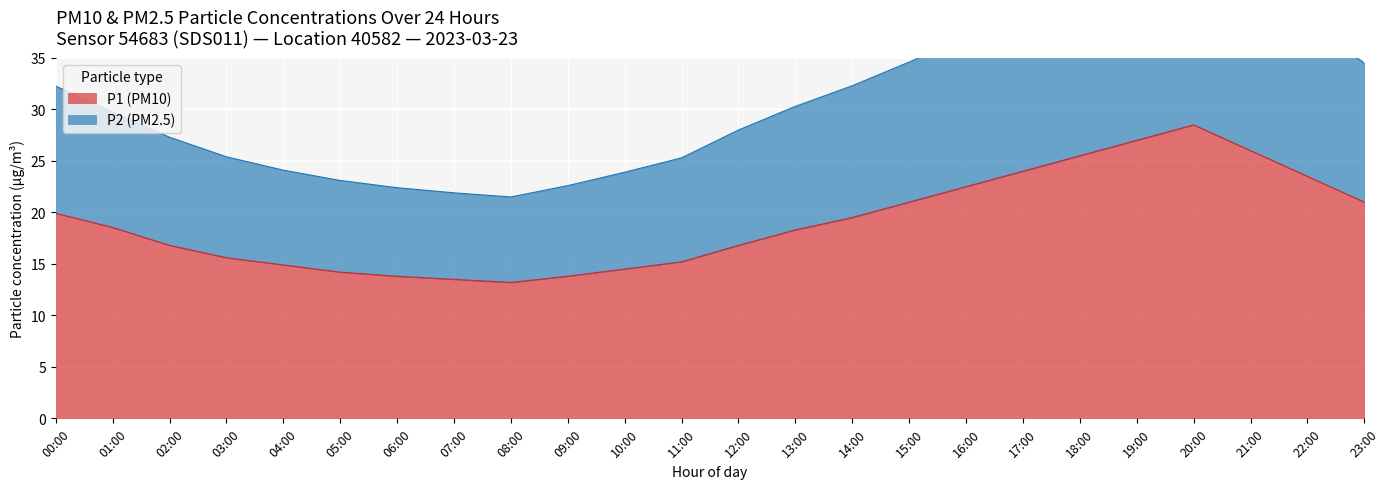

At which category does P2 (PM2.5) reach its first local valley?

08:00